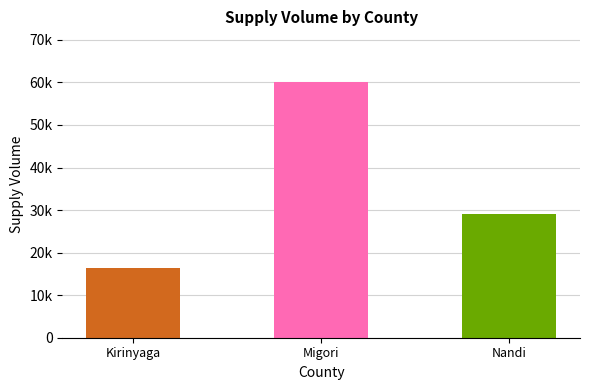

At which label is the value closest to 30720?

Nandi